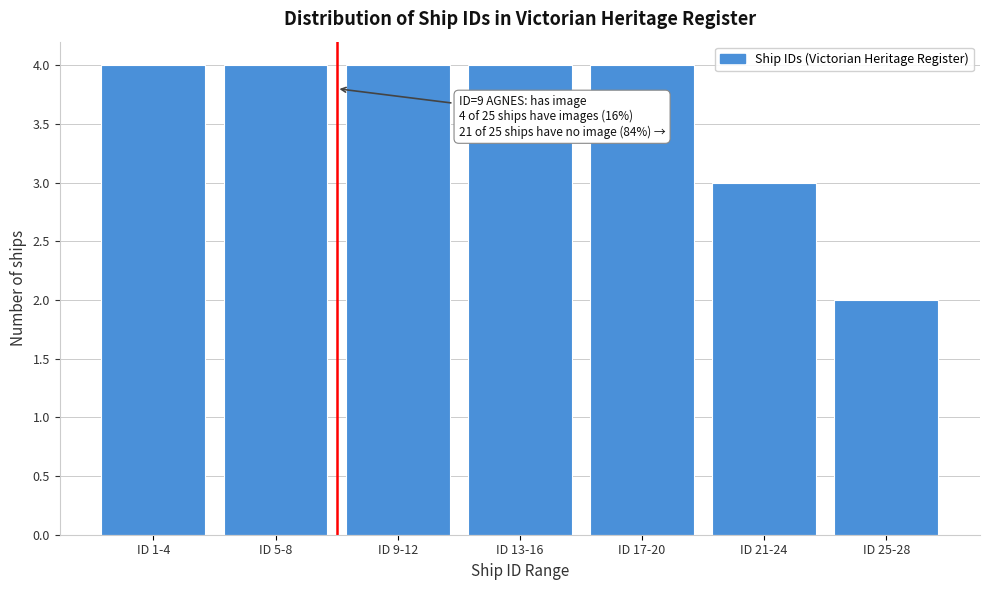

Reading left to right, extract all data points from this chart.

4	4	4	4	4	3	2